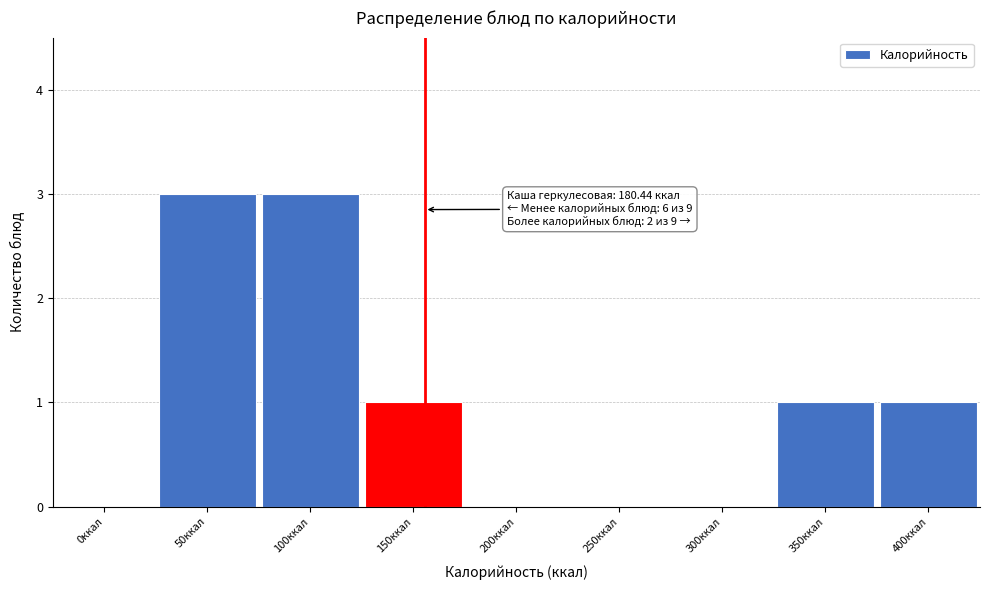

Reading right to left, what are all the values shown in this chart?

400ккал=1	350ккал=1	300ккал=0	250ккал=0	200ккал=0	150ккал=1	100ккал=3	50ккал=3	0ккал=0